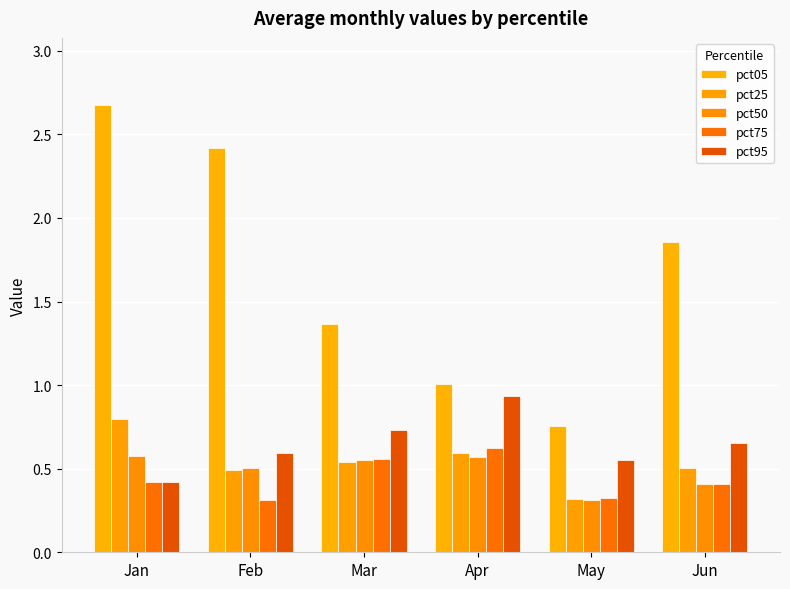

Reading left to right, list all the values displayed in this chart.

pct05: 2.7	2.4	1.4	1.0	0.8	1.9
pct25: 0.8	0.5	0.5	0.6	0.3	0.5
pct50: 0.6	0.5	0.6	0.6	0.3	0.4
pct75: 0.4	0.3	0.6	0.6	0.3	0.4
pct95: 0.4	0.6	0.7	0.9	0.6	0.7